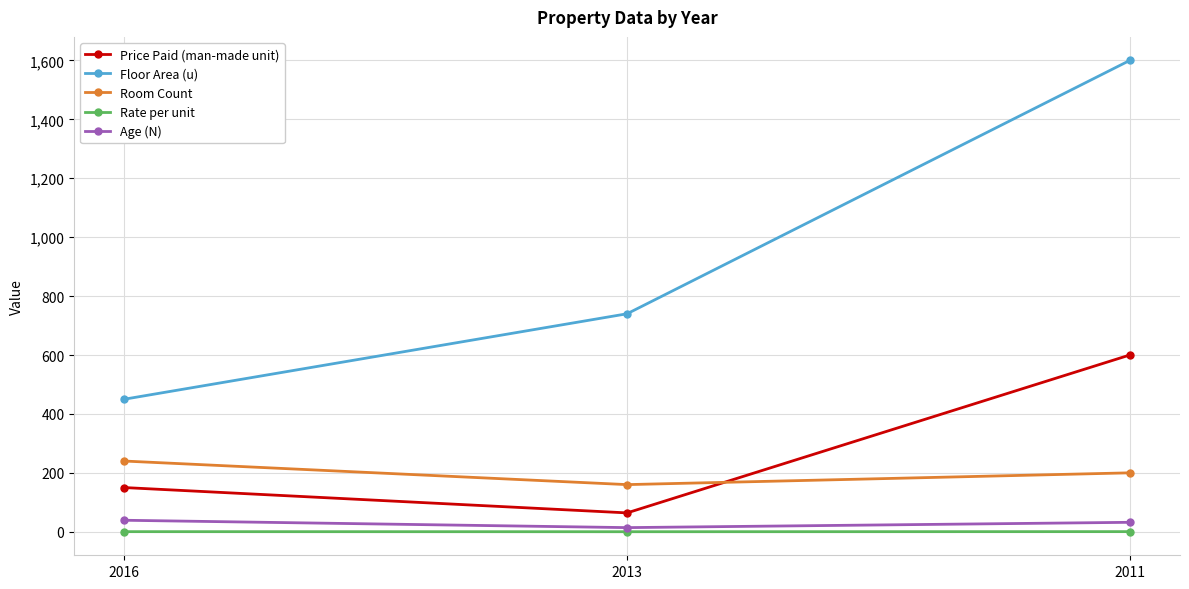

What is the total value across all series at 2016?

879.3